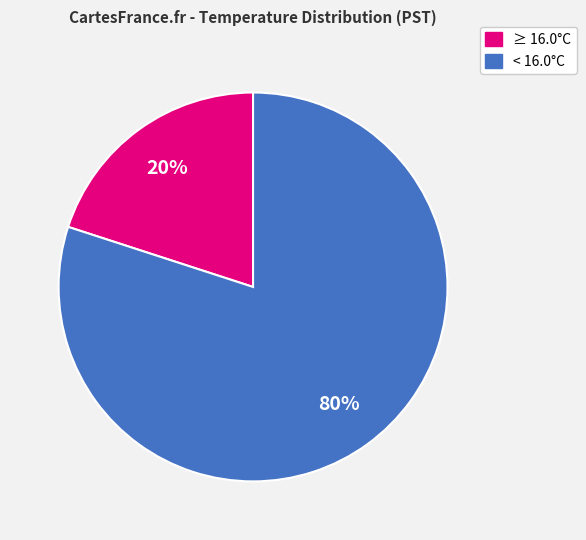

Is there a majority slice in this chart?

Yes